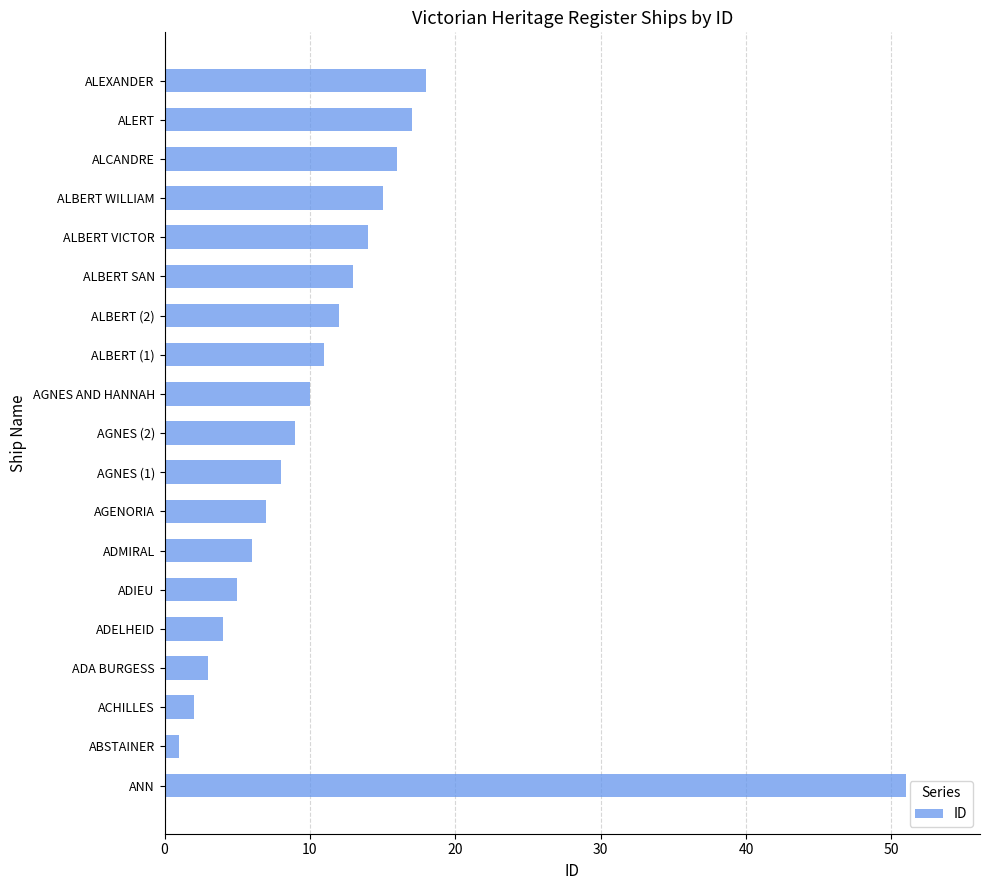

The chart shows a value of 23 at ALCANDRE. True or false?

False